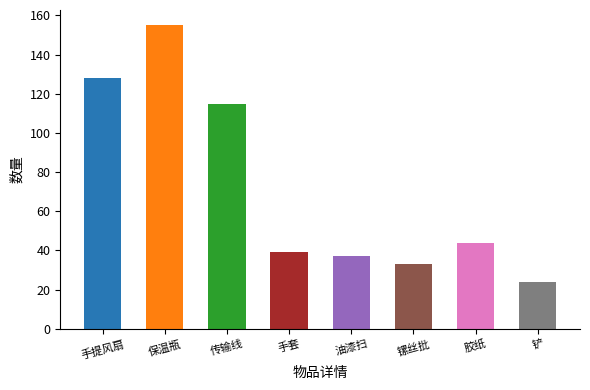

What is the ratio of the value at 油漆扫 to the value at 镙丝批?

1.1